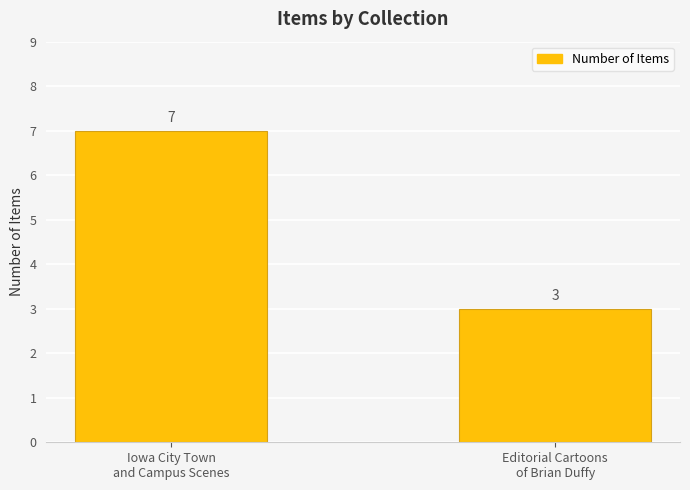

What is the maximum value shown in the chart?

7